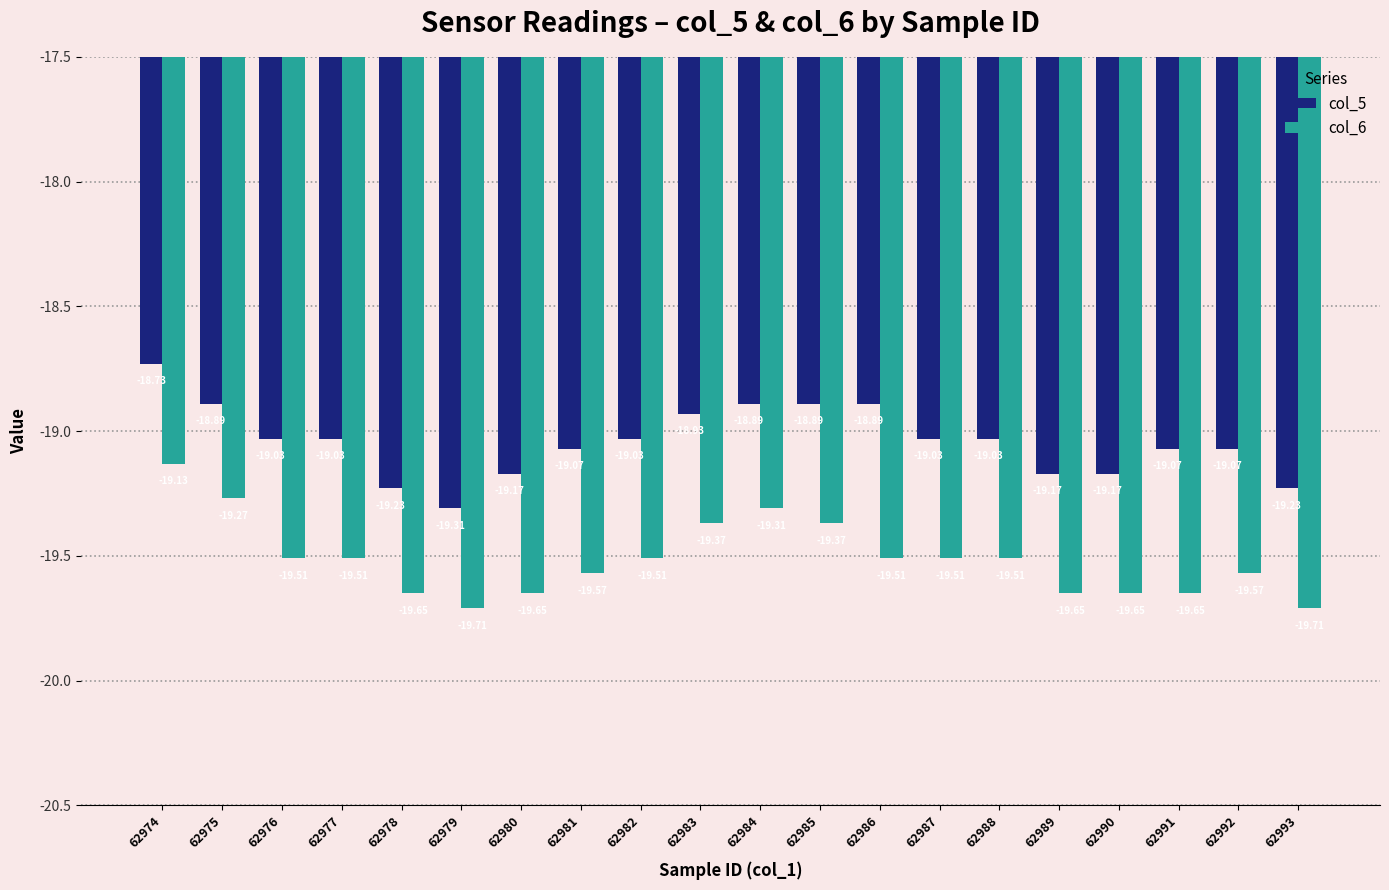

Are the bars grouped side by side (vs. stacked)?

Yes